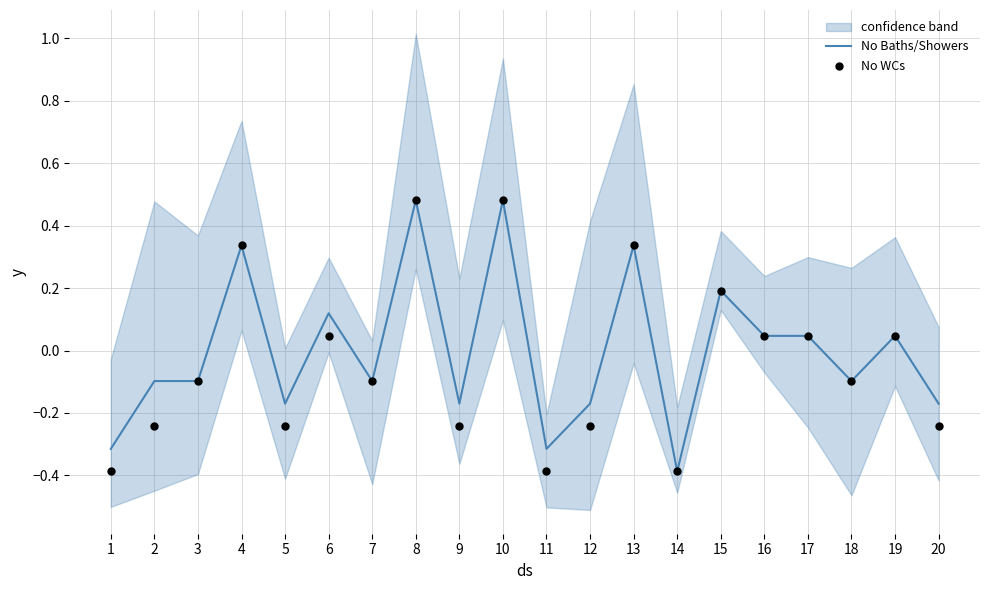

At which category is the sum across all series the highest?

8